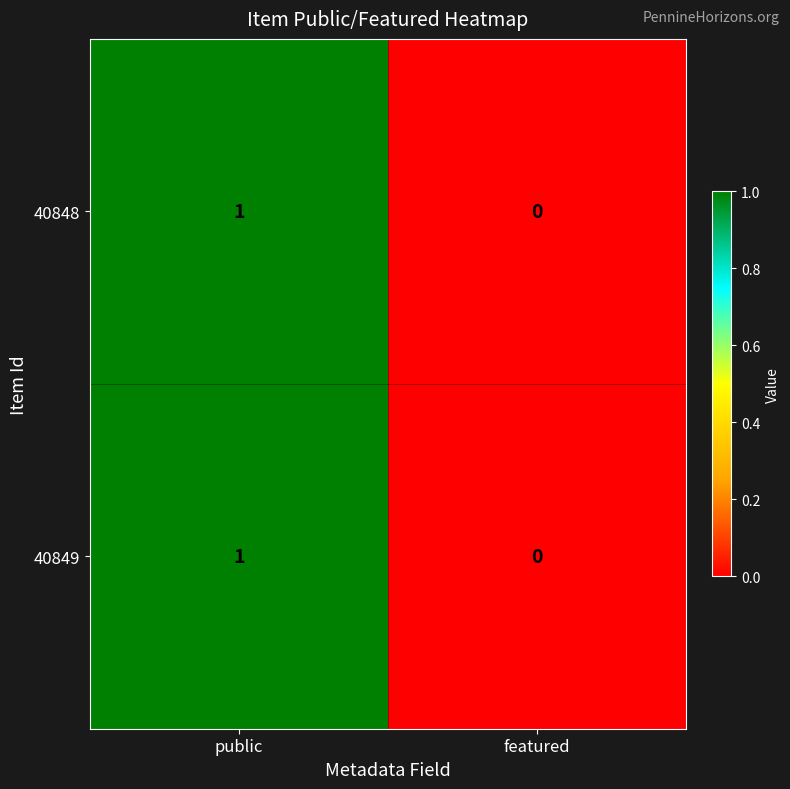

At which category is the sum across all series the highest?

public